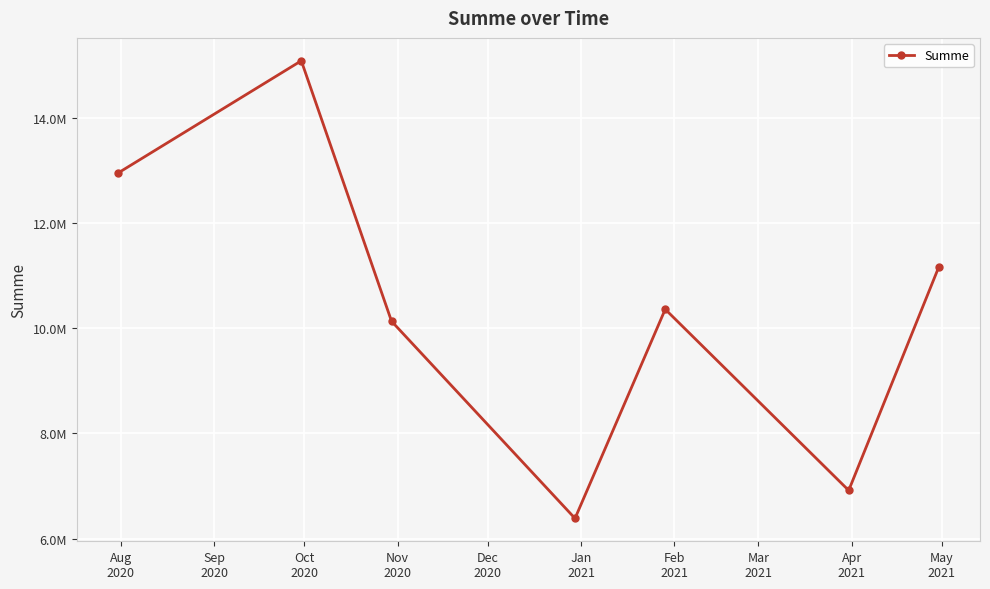

True or false: the data has more than 2 interior local peaks.

False